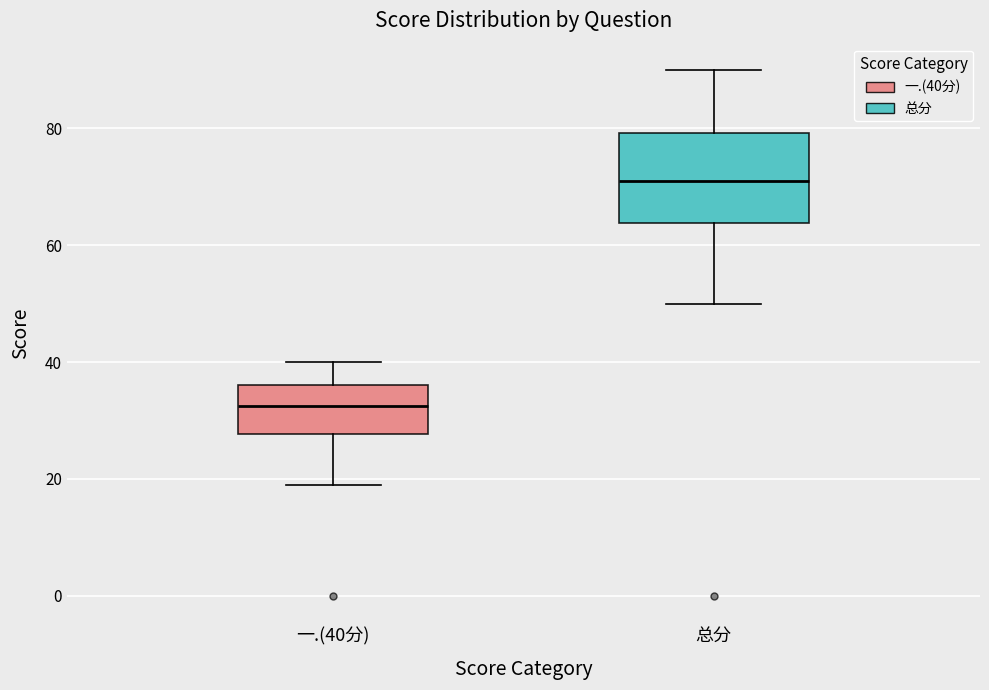

Reading left to right, read every box against the y-axis: the position of its median line, the range the box covers, and the ends of its whiskers. The values are not printed on the chart, so give them approximately, as read against the axis.

一.(40分): median 32, box 28 to 36, whiskers 20 to 40
总分: median 72, box 64 to 80, whiskers 50 to 90